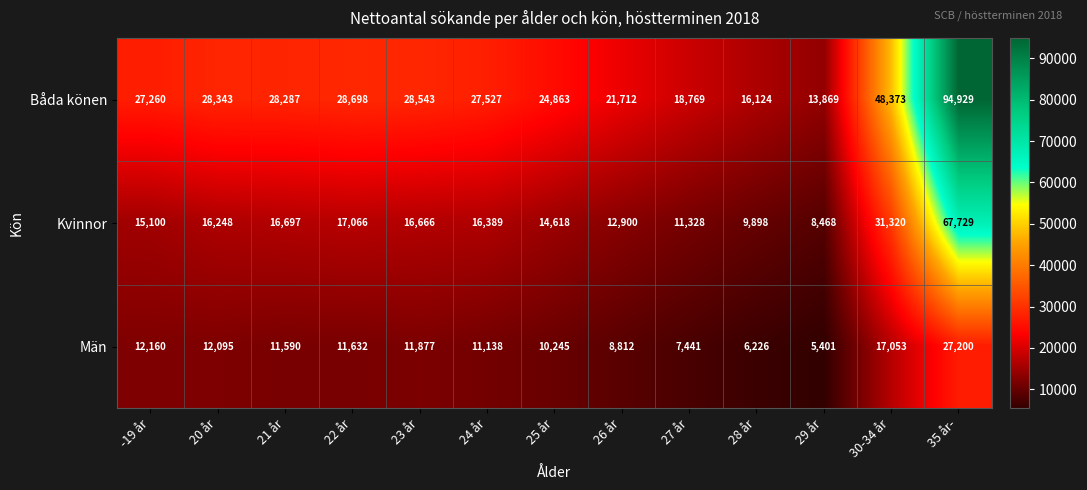

List the series in order of their overall mean, highest first.

Båda könen, Kvinnor, Män